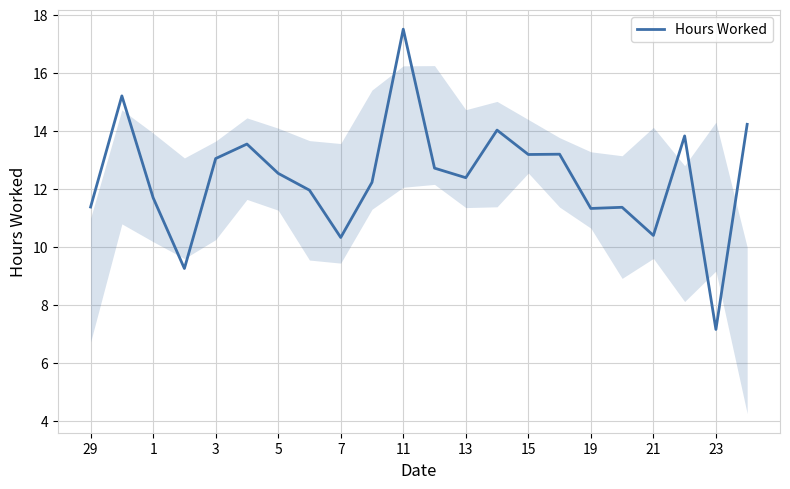

What is the sum of all values?

272.6